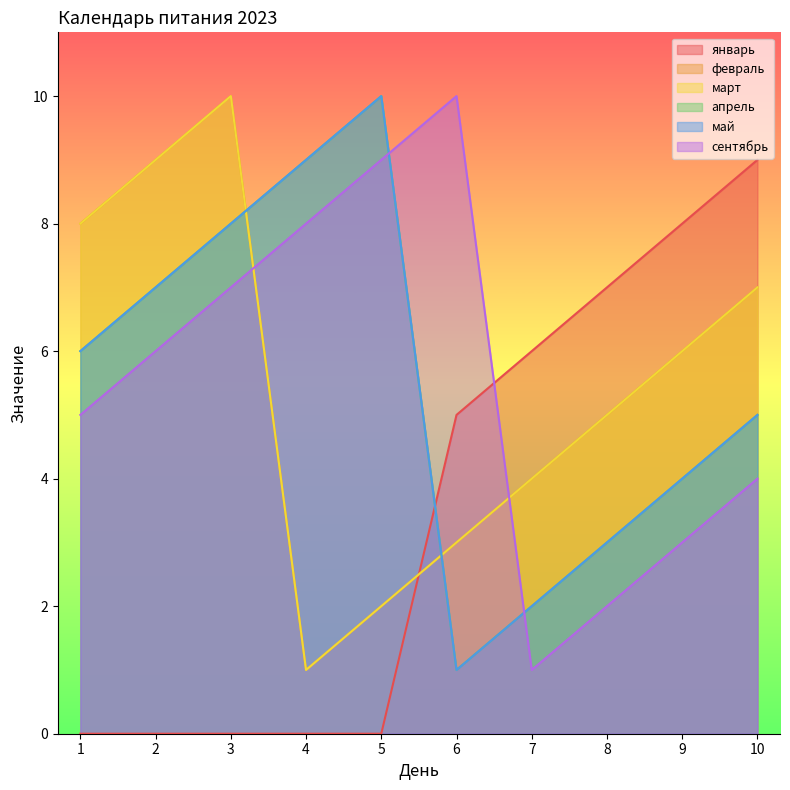

At which category does май reach its first local valley?

6